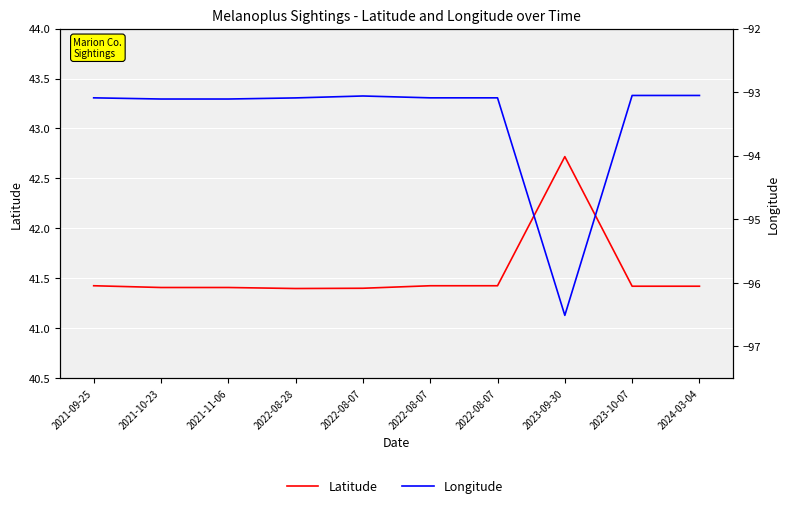

The Latitude series shows 74.0 at 2021-10-23. True or false?

False